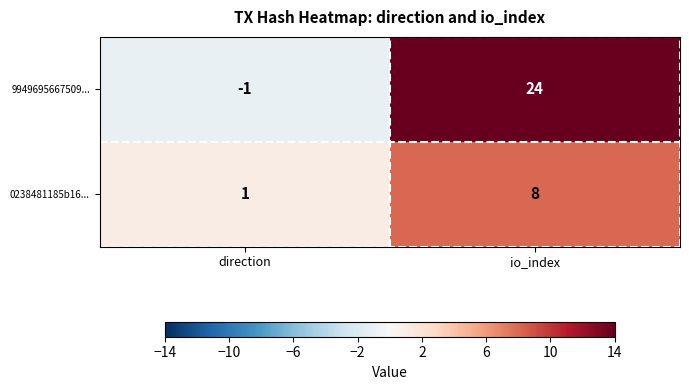

Reading left to right, transcribe all the data shown in this chart.

9949695667509...: -1	24
0238481185b16...: 1	8